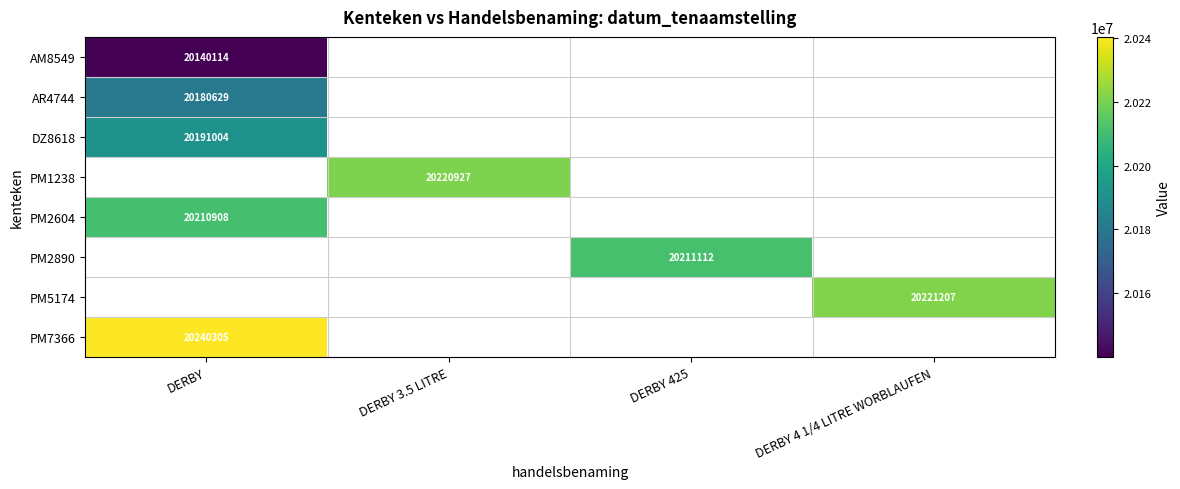

Count the number of data series in this chart.

8